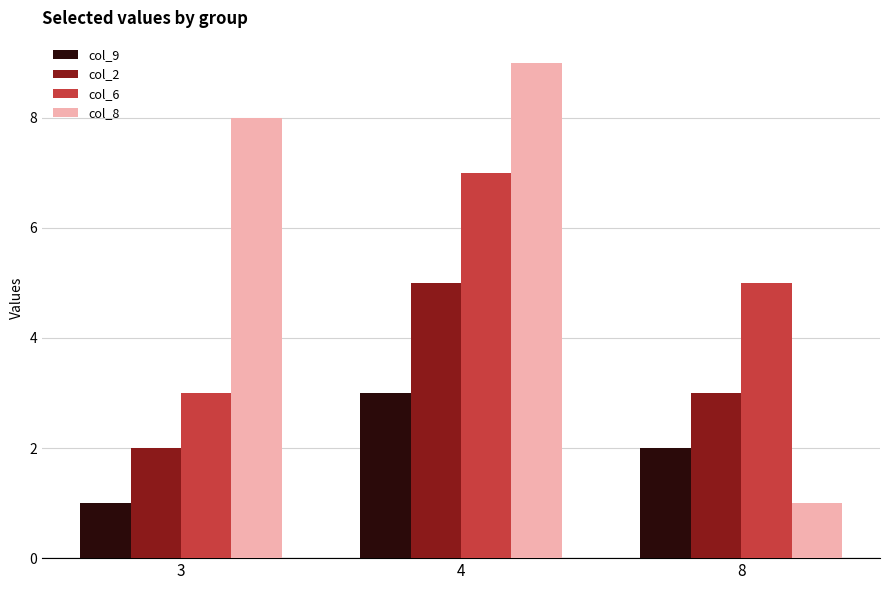

Which series has the largest range (max minus min)?

col_8